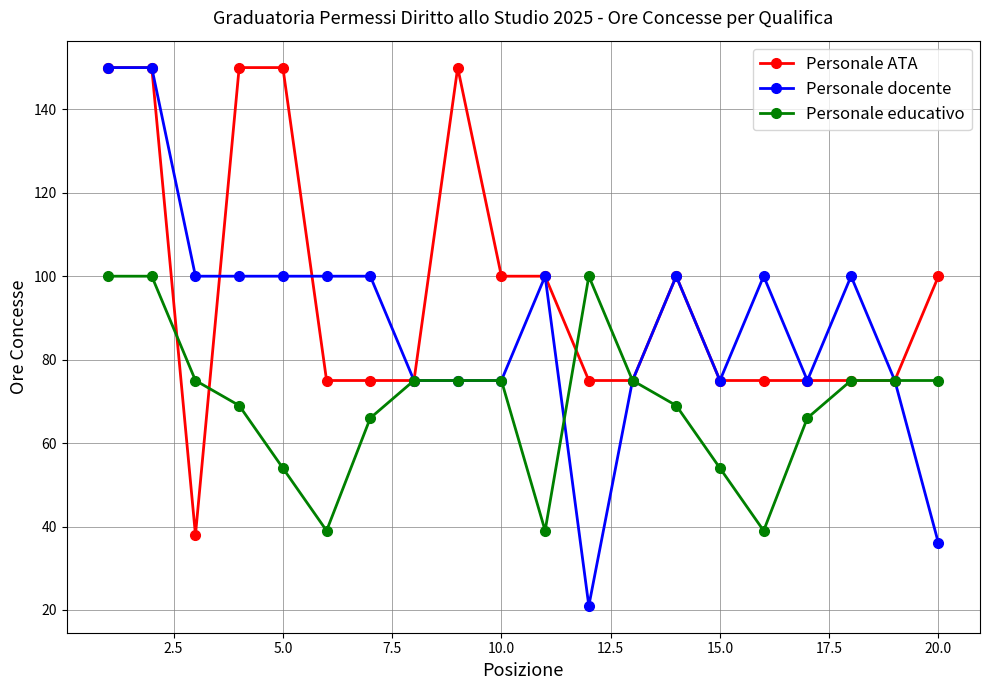

Which series has the largest total across all categories?

Personale ATA